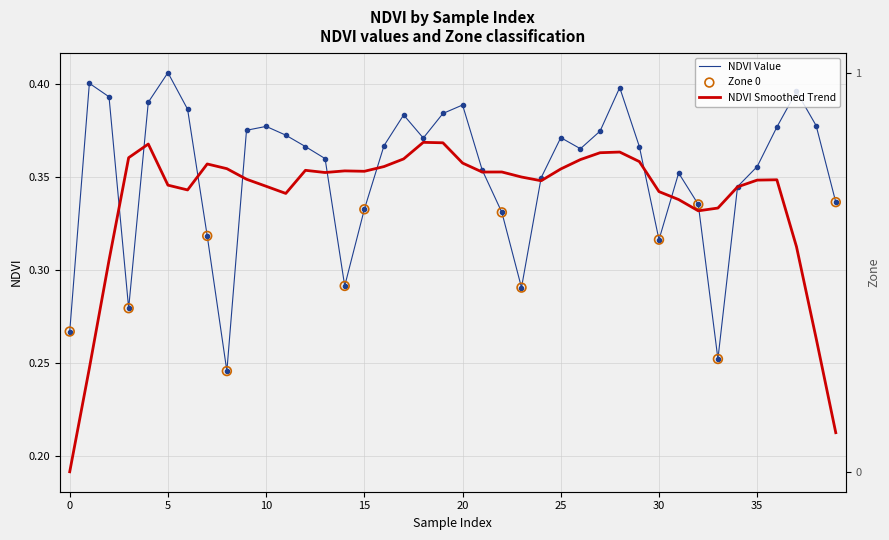

At how many categories does at least one series exceed 0?

40